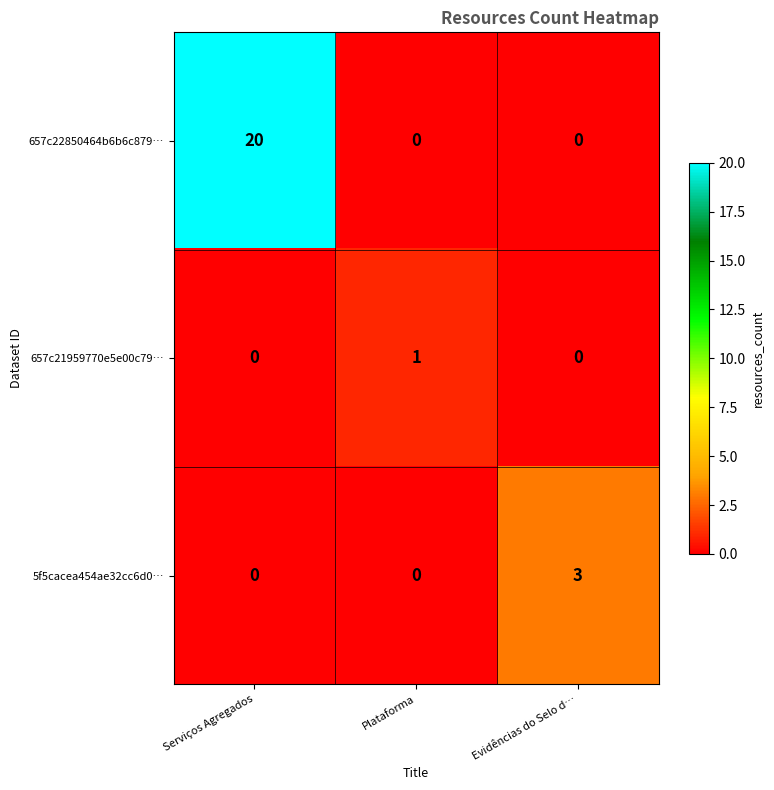

Reading left to right, what are all the values shown in this chart?

657c22850464b6b6c879…: 20	0	0
657c21959770e5e00c79…: 0	1	0
5f5cacea454ae32cc6d0…: 0	0	3